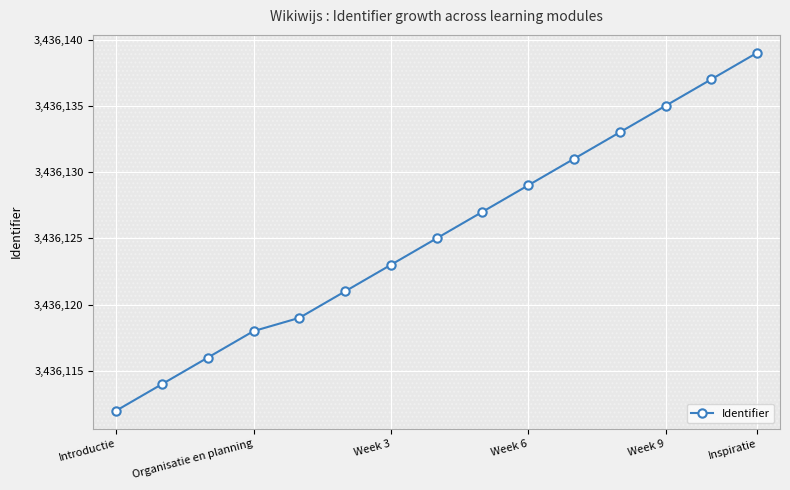

How many lines are shown in the chart?

1